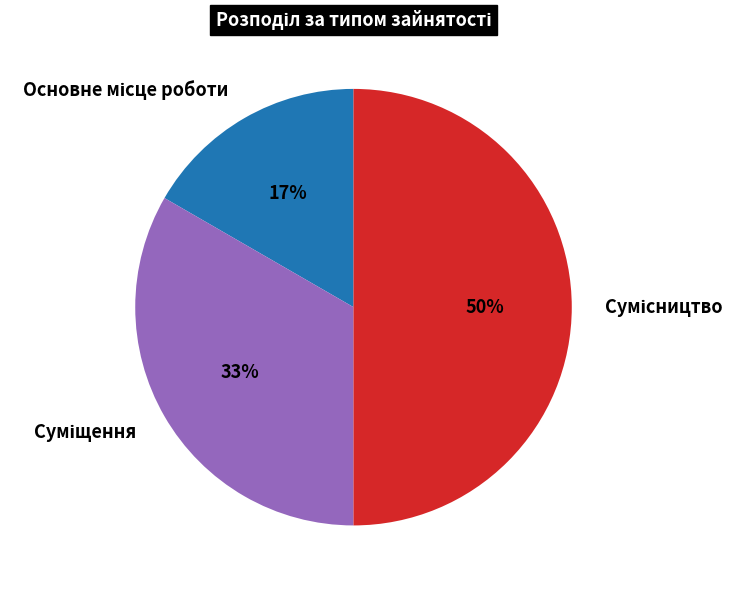

To the nearest percent, what is the difference between the largest and smallest slice percentages?

33%